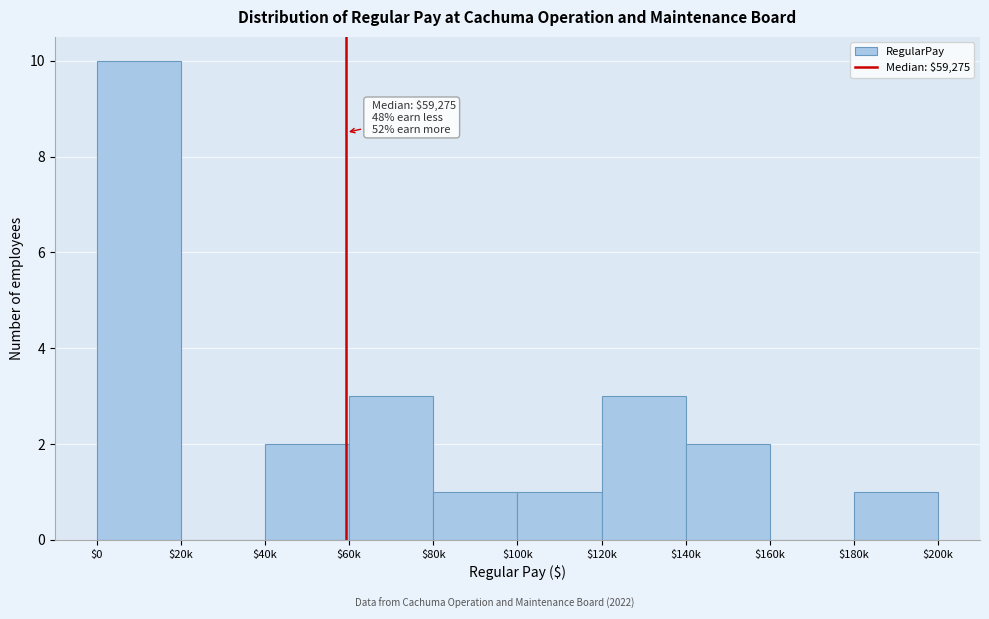

Which category has the highest value across all series?

$0